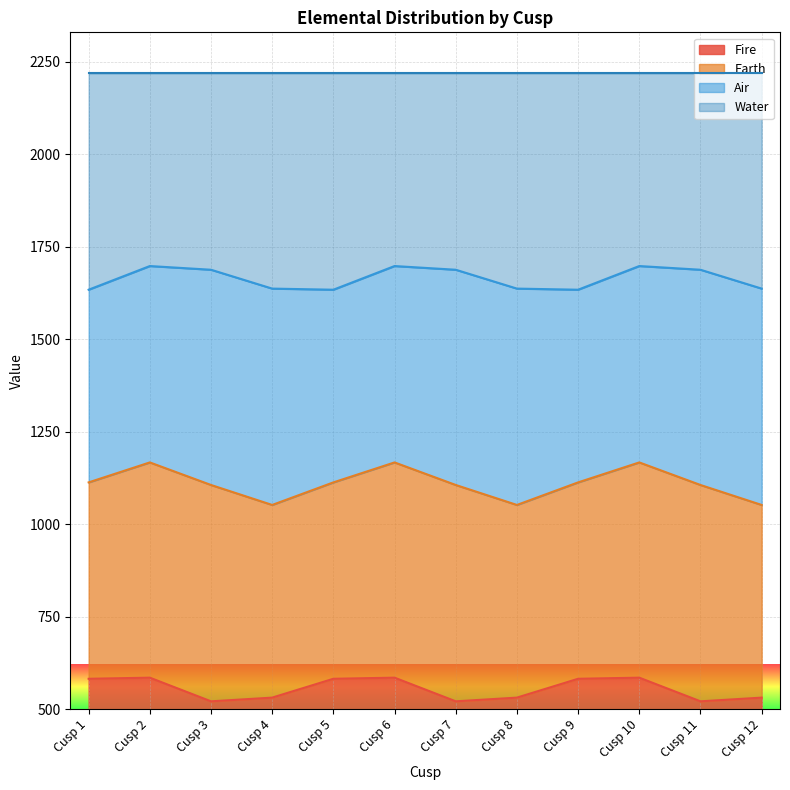

What is the value of the Fire point at the 8th from the left?

531